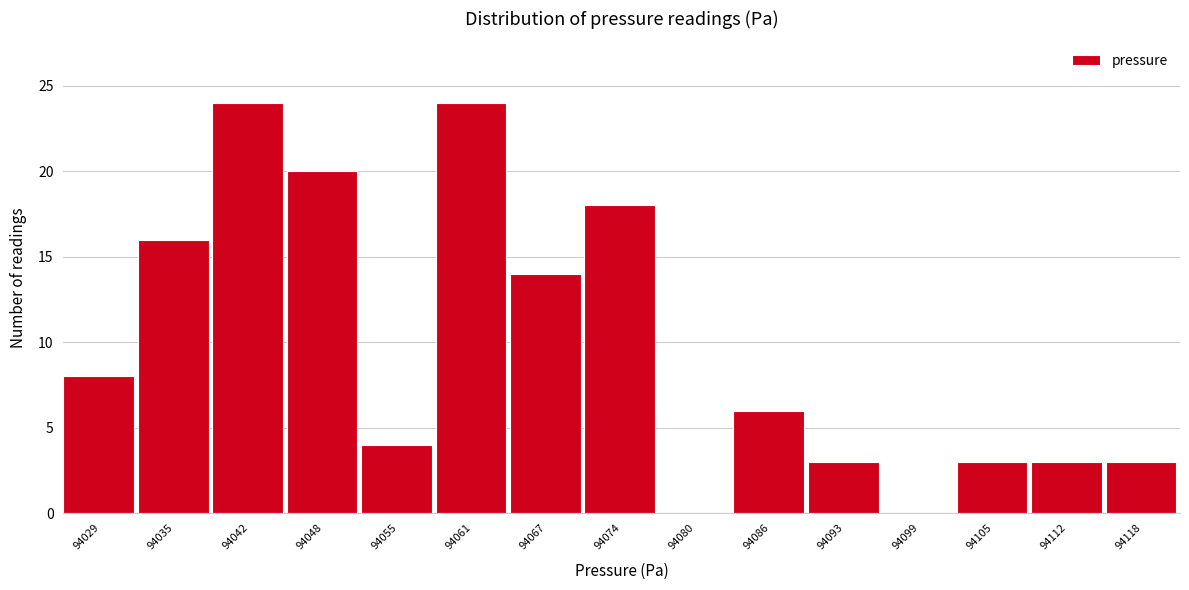

Reading left to right, list all the values displayed in this chart.

94029=8	94035=16	94042=24	94048=20	94055=4	94061=24	94067=14	94074=18	94080=0	94086=6	94093=3	94099=0	94105=3	94112=3	94118=3